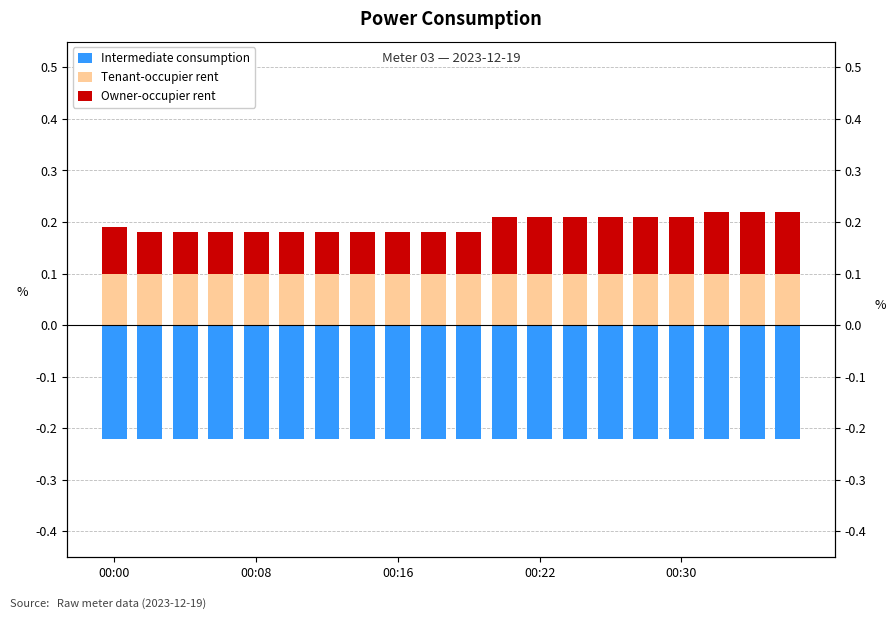

True or false: Owner-occupier rent has a value of 0.1 at 18.

True